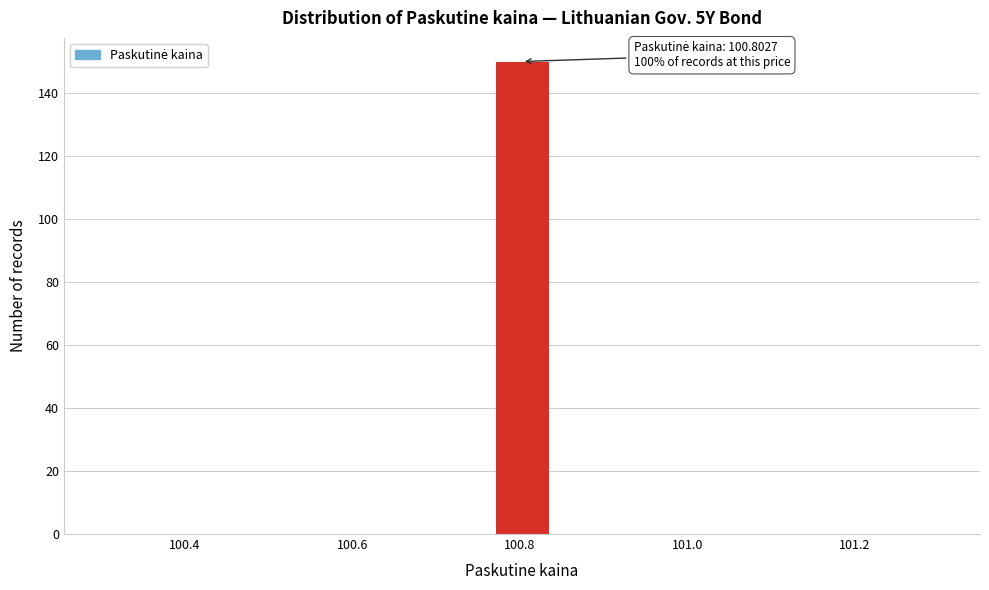

Around what value on the x-axis is the tallest bar? Give the approximate position of its centre, as read against the axis.

100.80